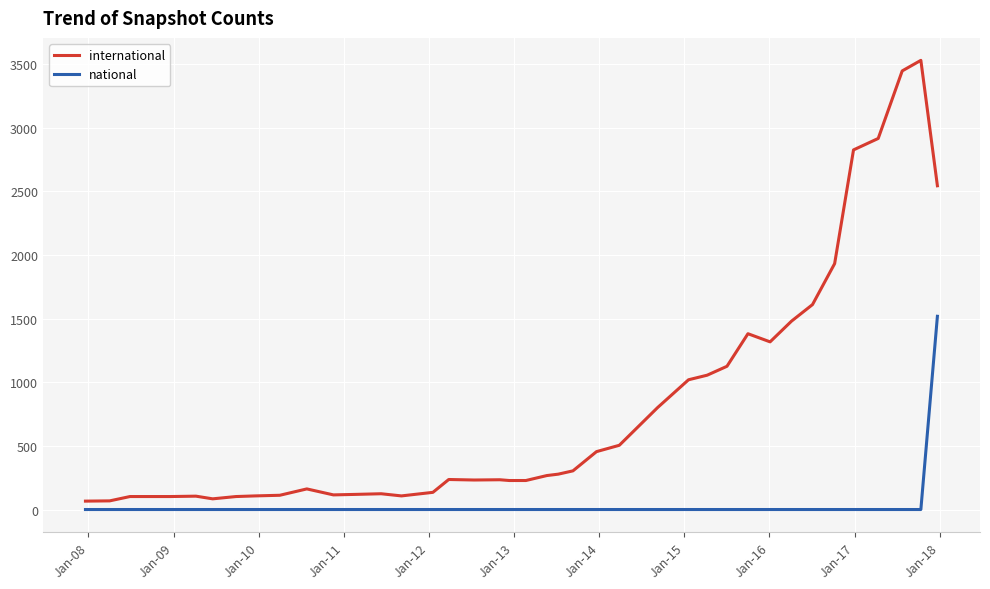

Which series has the largest range (max minus min)?

international